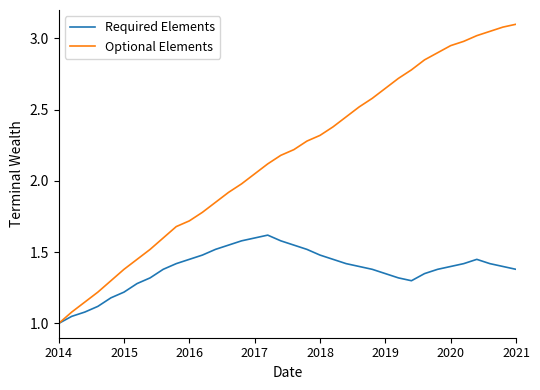

What is the minimum value for Required Elements?

1.0